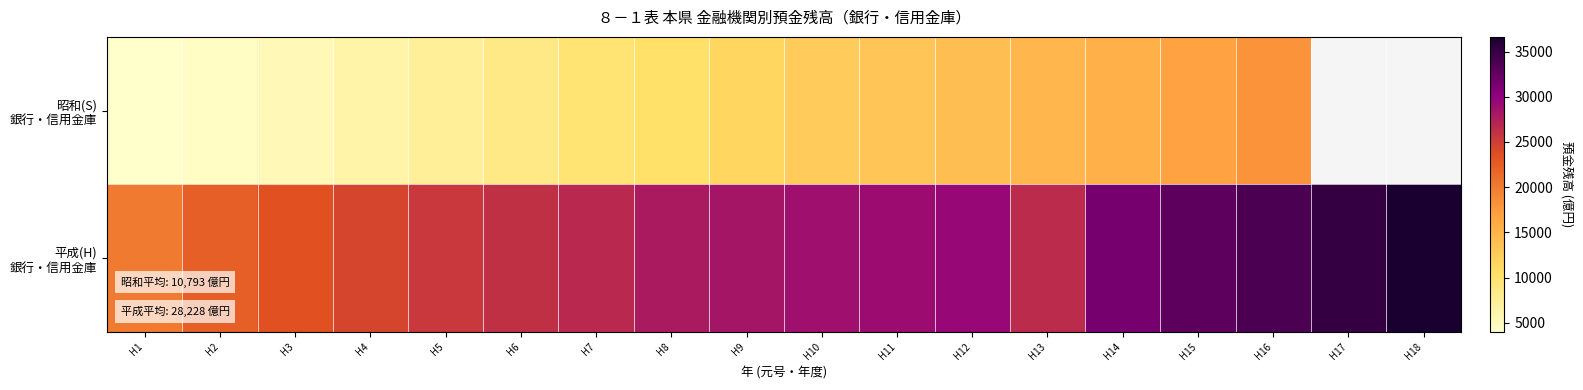

Rank the series by their average value, from lowest to highest.

昭和(S) 銀行・信用金庫, 平成(H) 銀行・信用金庫